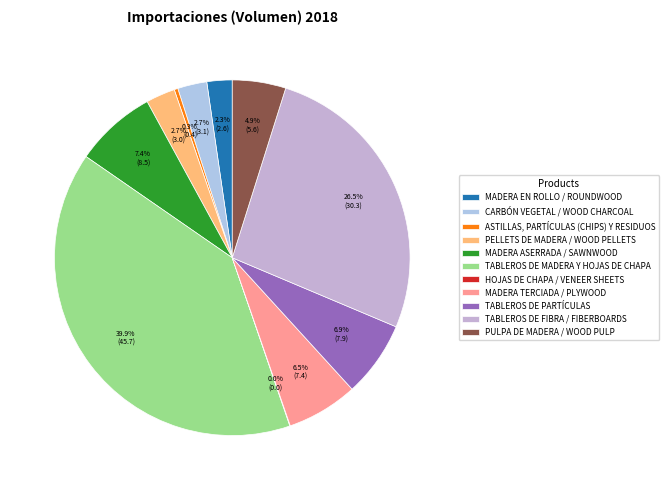

Is there a majority slice in this chart?

No